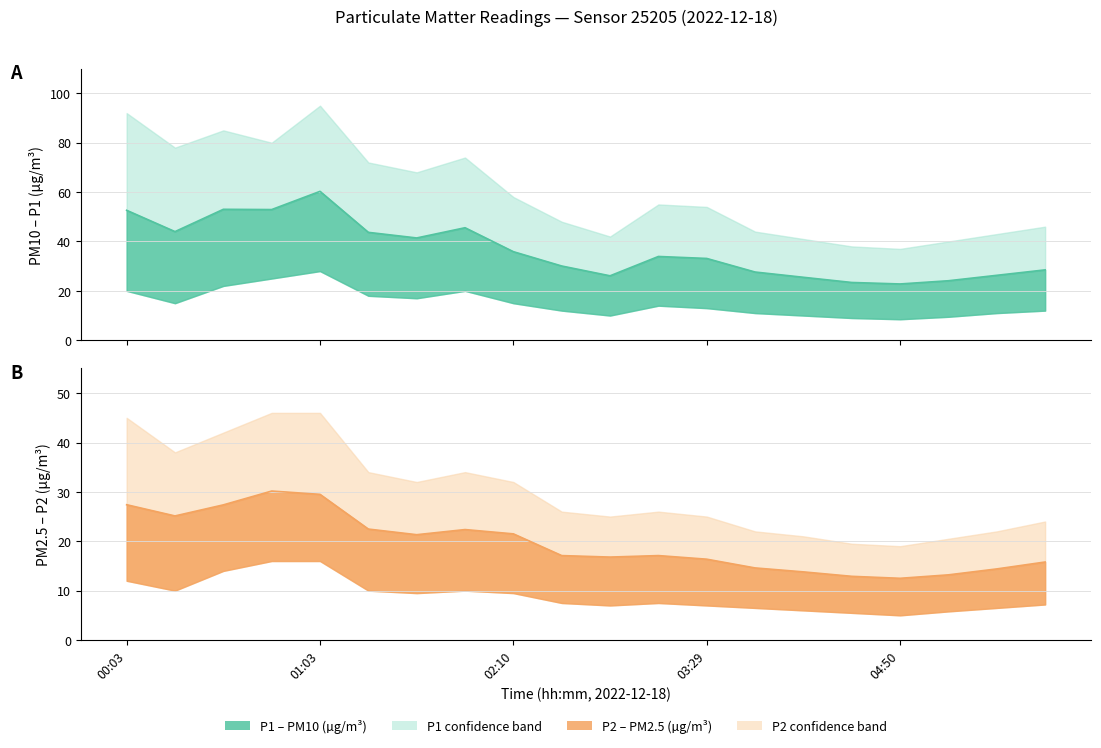

What is the maximum value for P1?

60.3